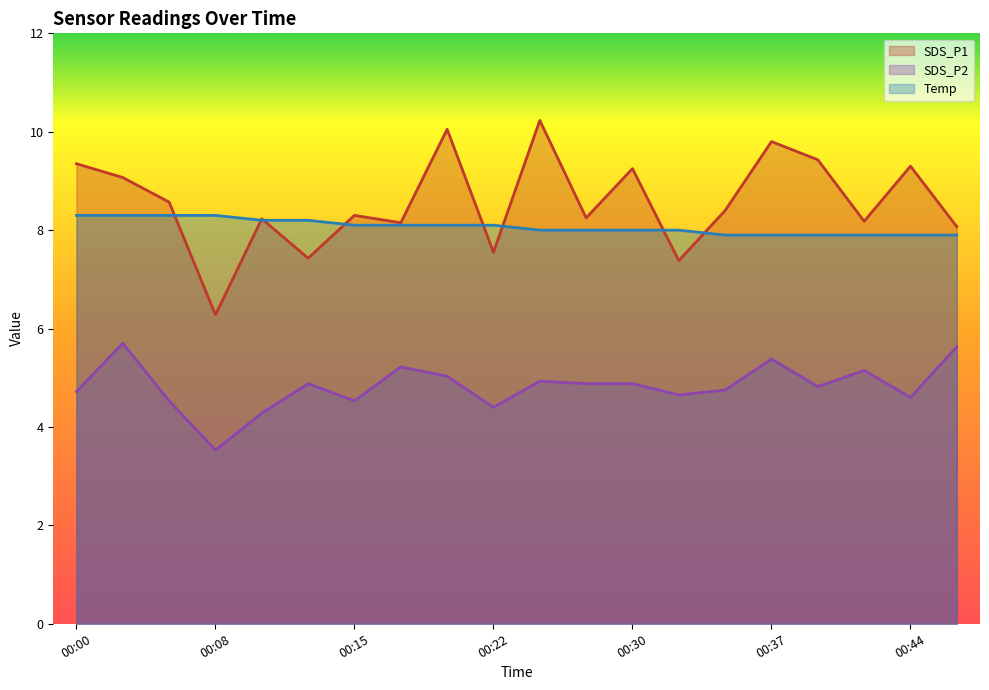

What is the spread (max minus min) of values at 00:39?

4.6